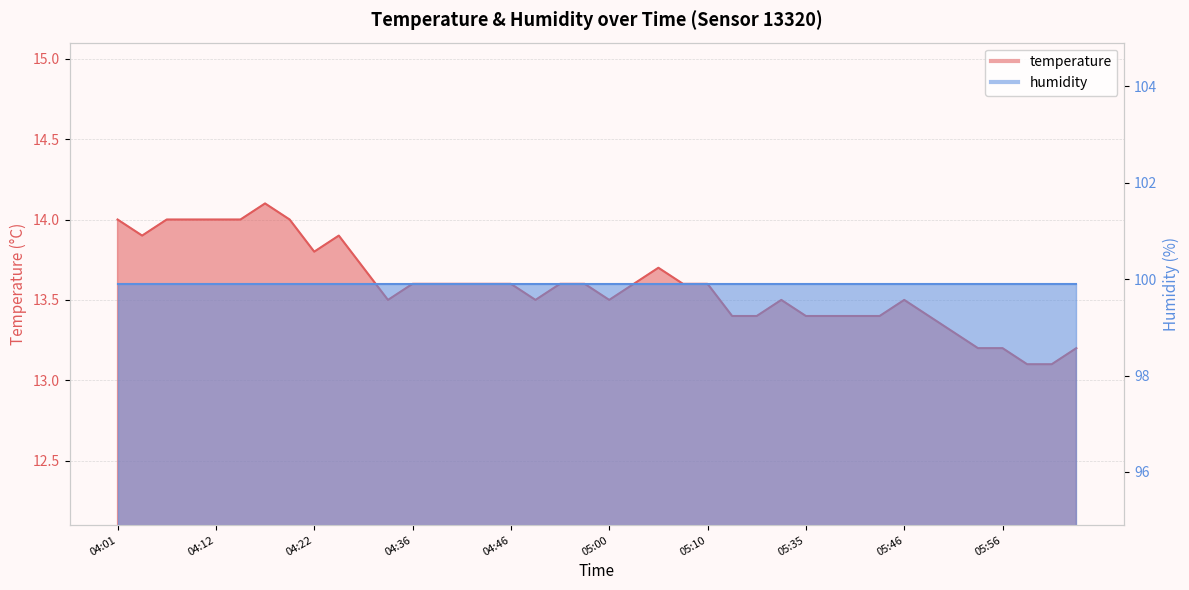

Is it true that the value at 04:43 is 6.3?

False